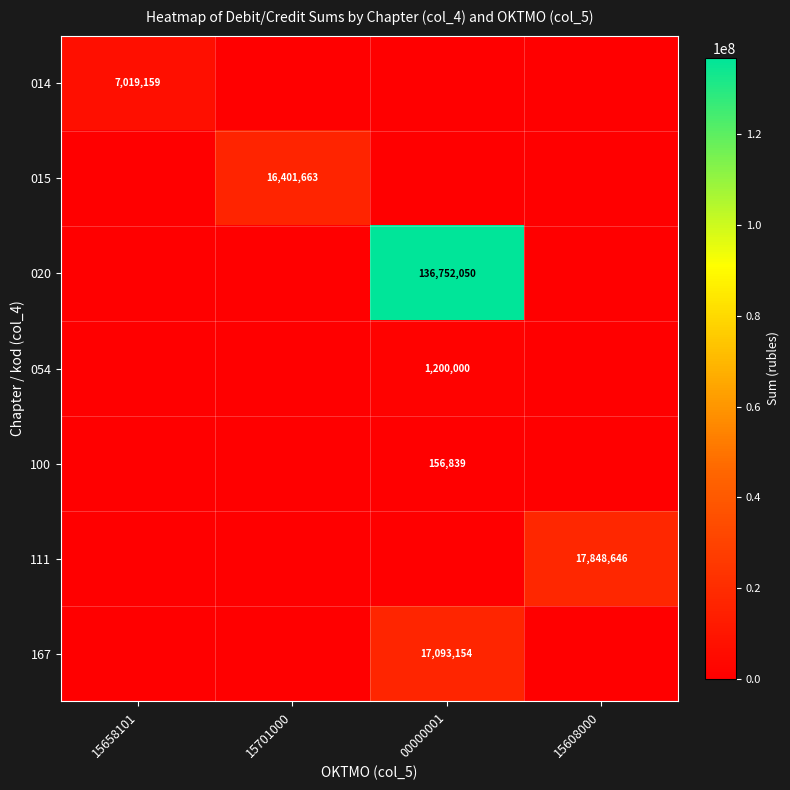

The 100 series shows 156839 at 00000001. True or false?

True